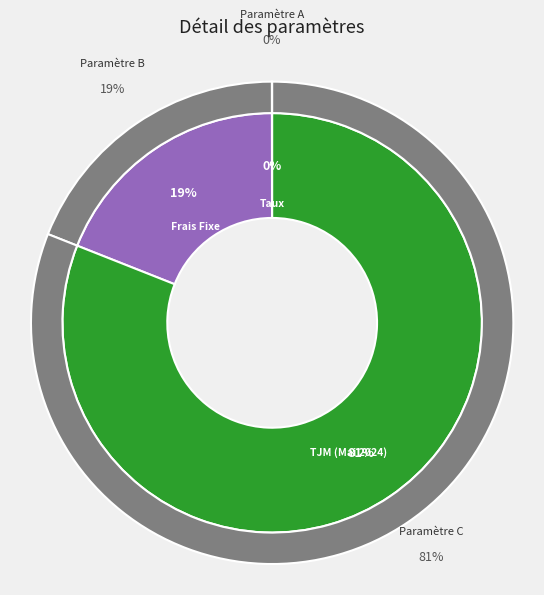

Count the number of slices in the pie.

3